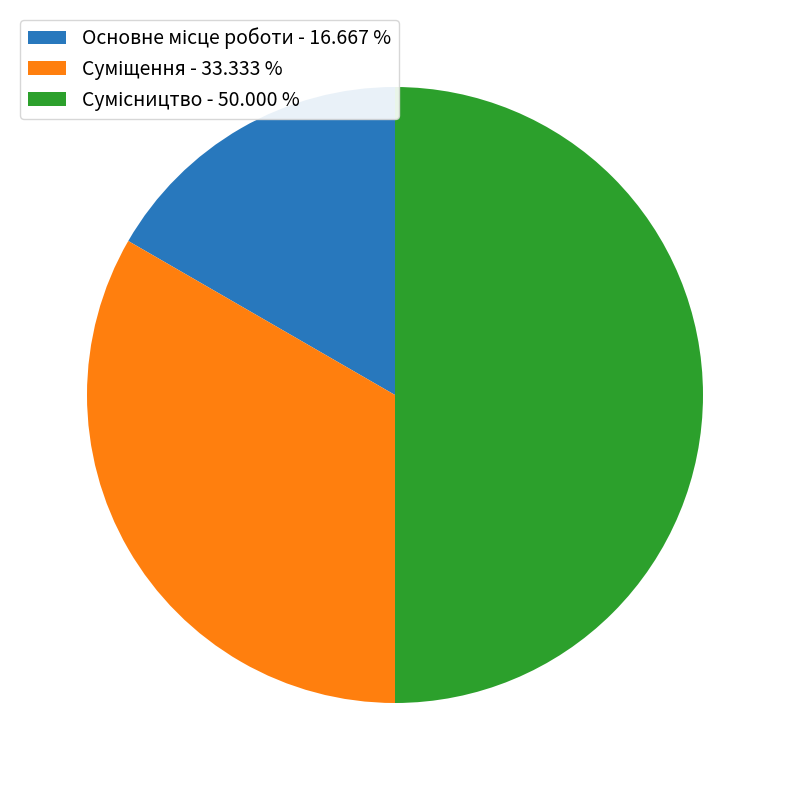

Does any single category account for the majority?

No